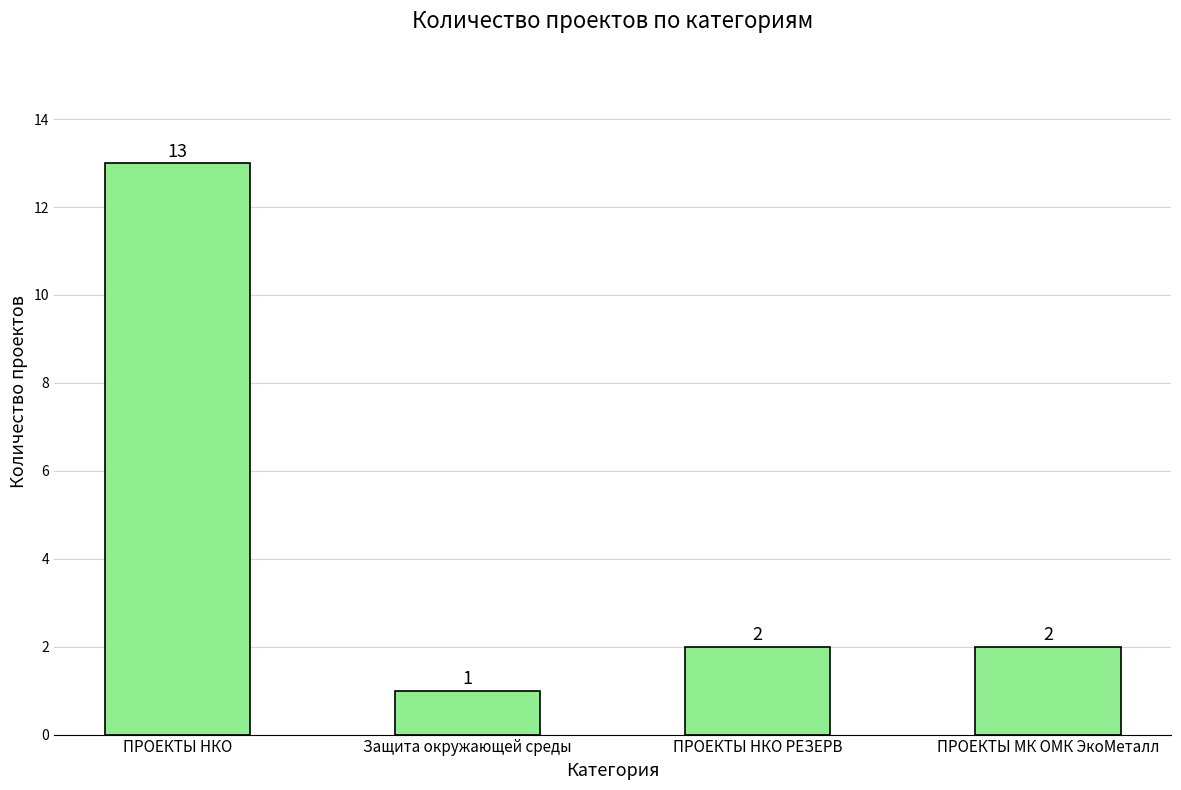

Read the value at ПРОЕКТЫ МК ОМК ЭкоМеталл.

2